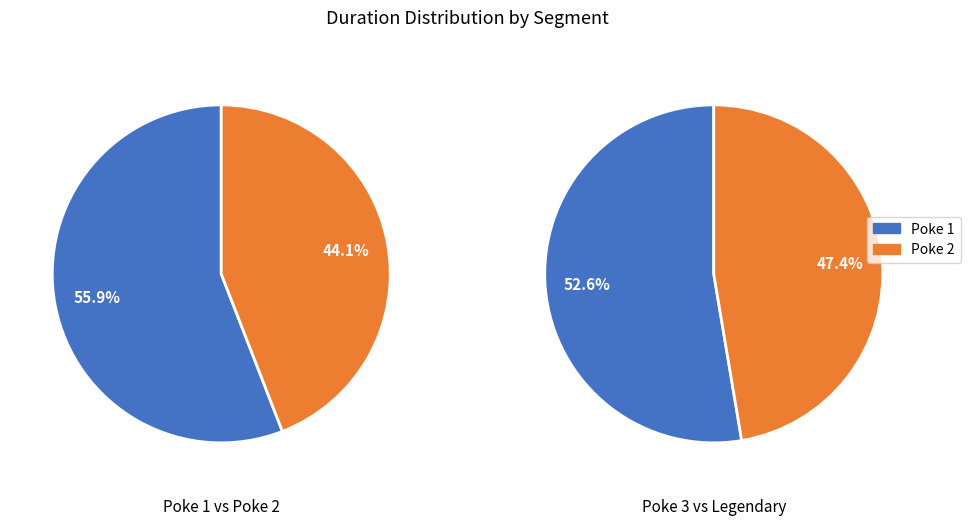

How many slices are in this pie chart?

4